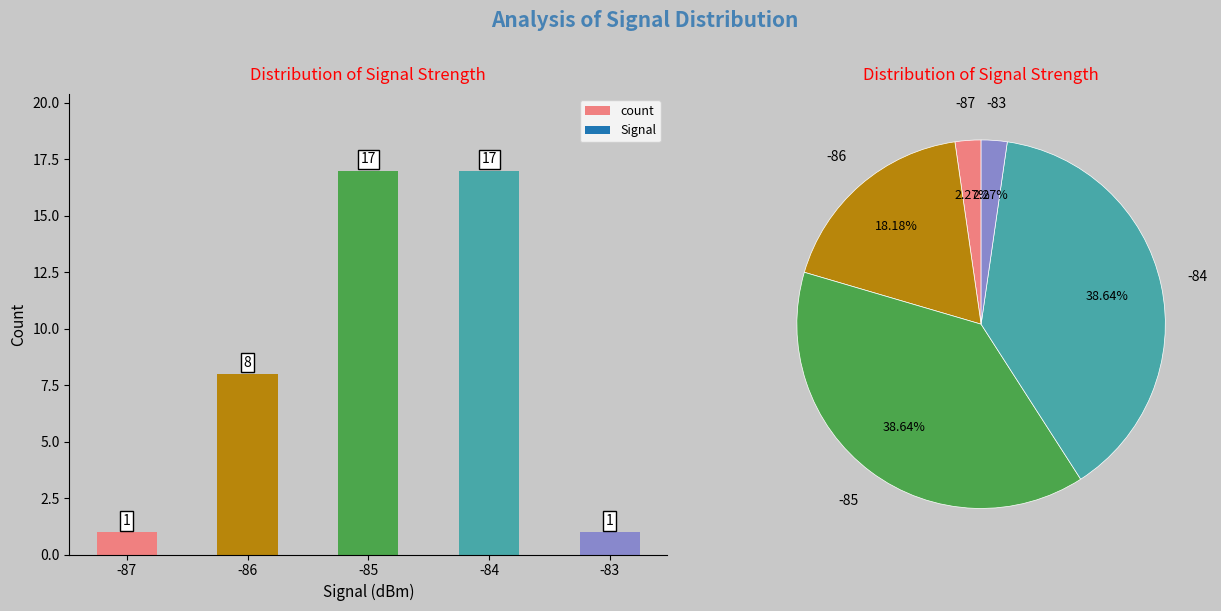

At which label does the data first exceed 8?

-85